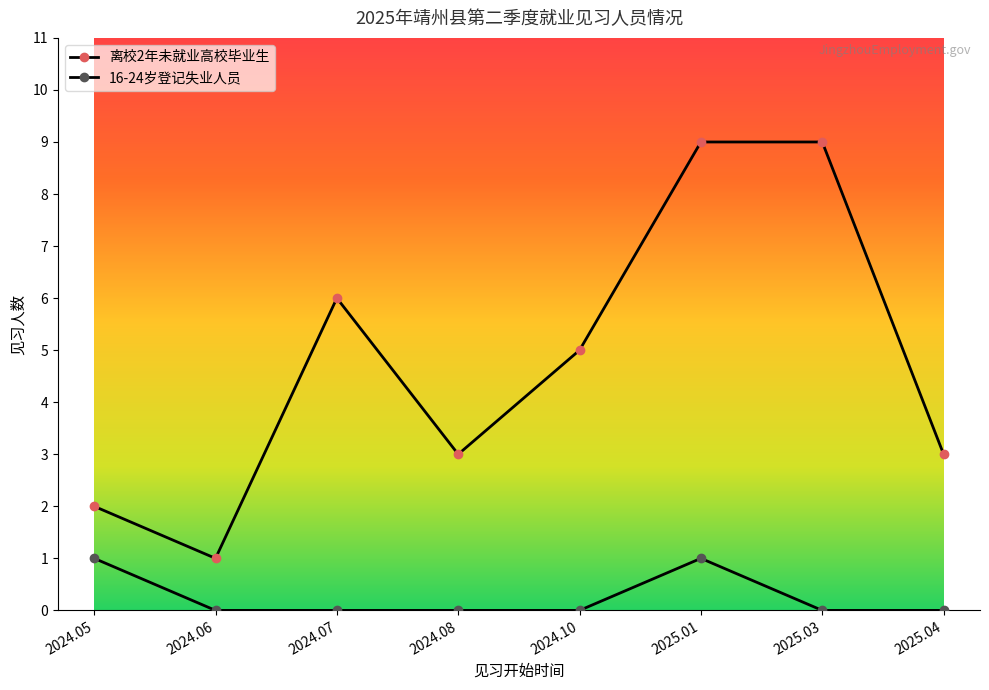

Which category has the lowest value in the 离校2年未就业高校毕业生 series?

2024.06